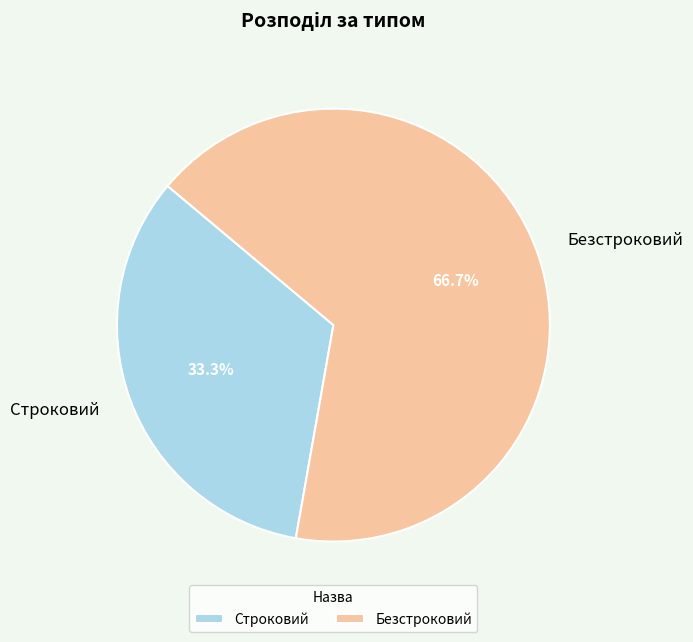

Which has a higher value, Безстроковий or Строковий?

Безстроковий